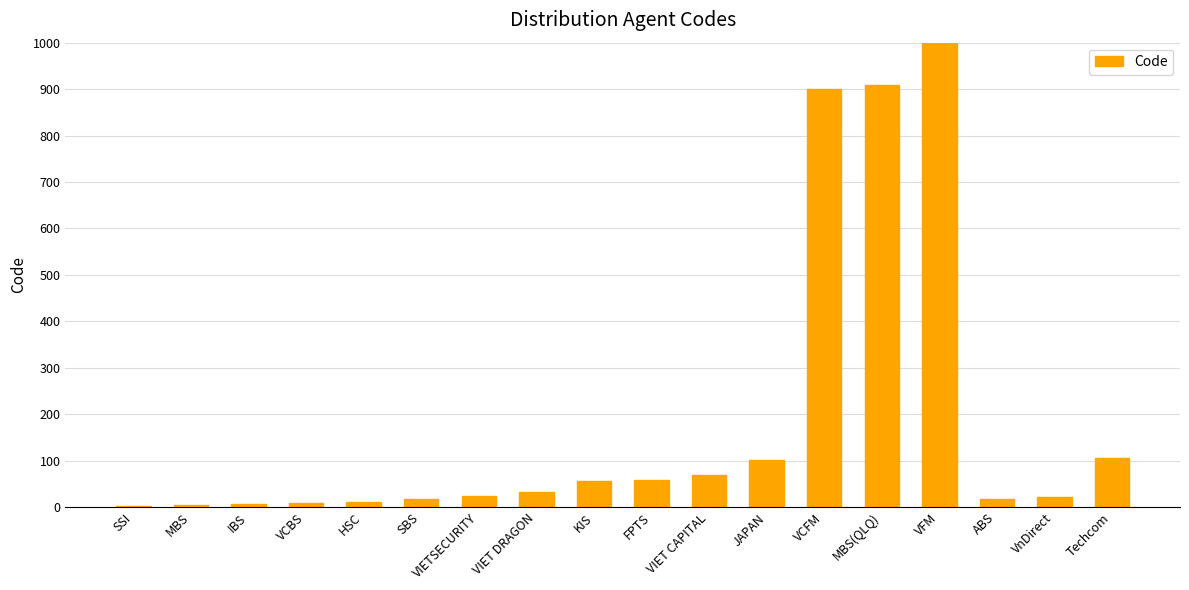

What is the sum of the values at VIET DRAGON and KIS?

90